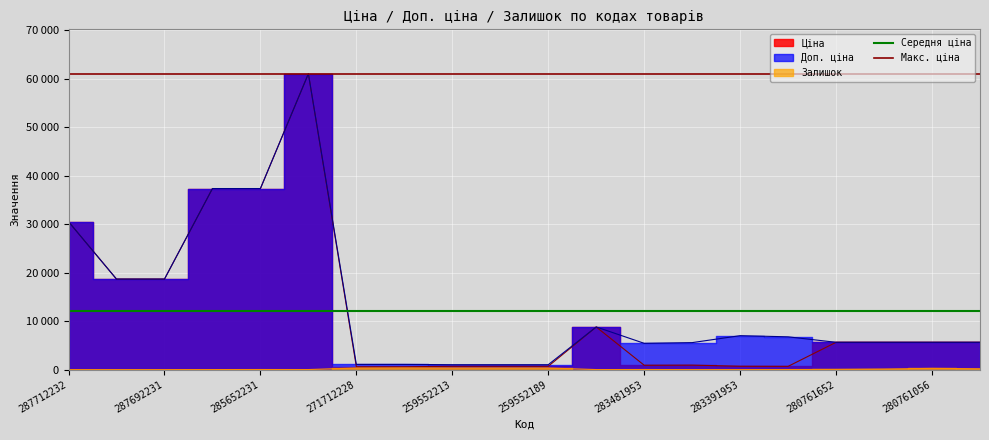

How many lines are shown in the chart?

2